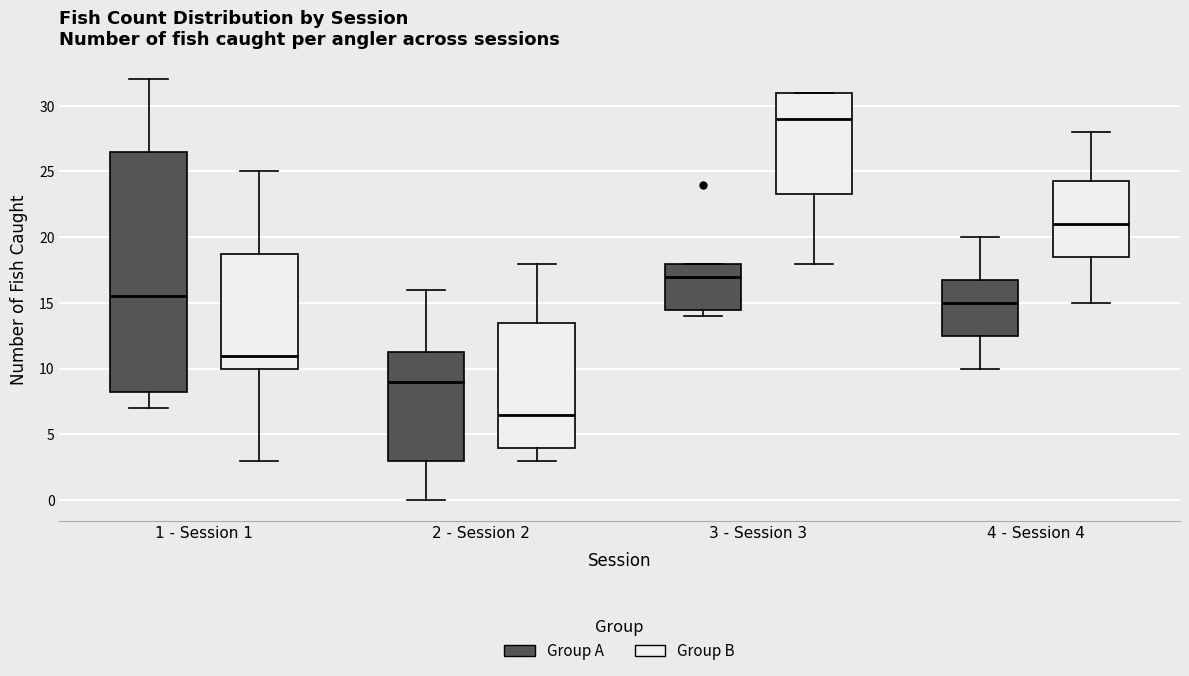

Which box has the lowest median line?

2 - Session 2 (Group B)